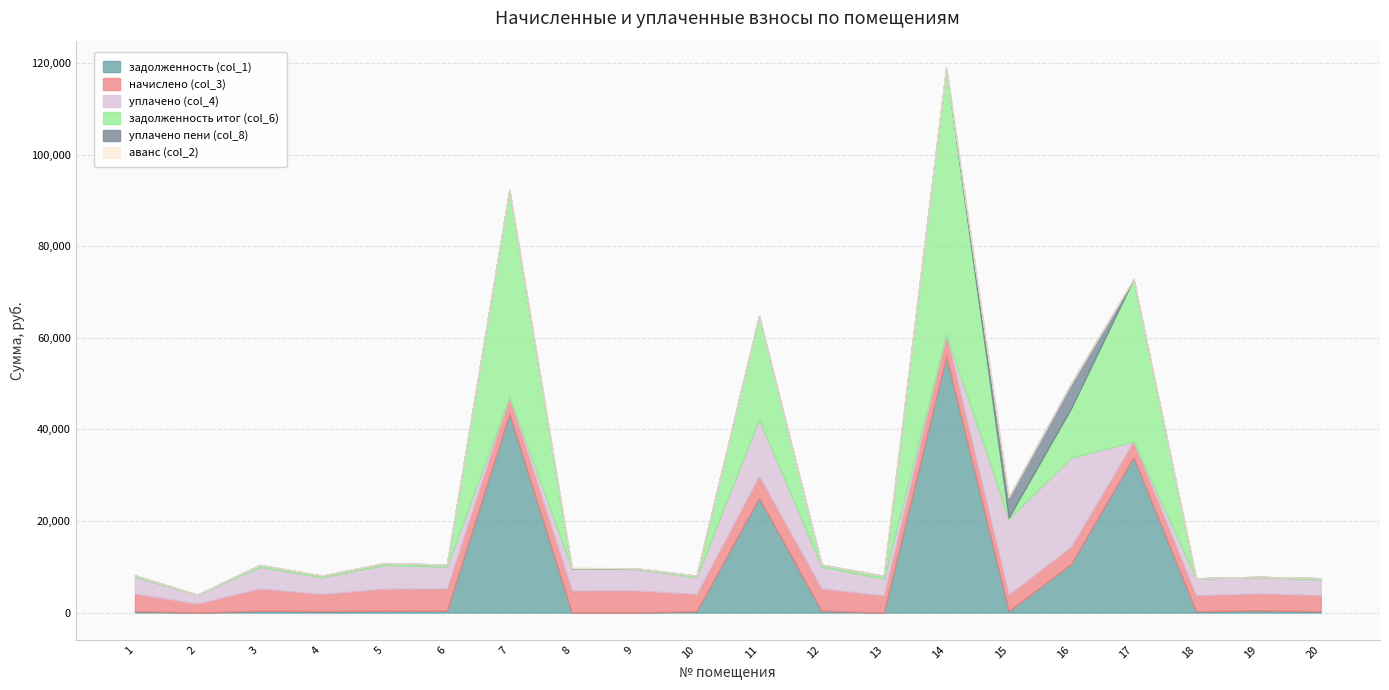

List the series in order of their peak value, lowest first.

аванс (col_2), начислено (col_3), уплачено пени (col_8), уплачено (col_4), задолженность (col_1), задолженность итог (col_6)